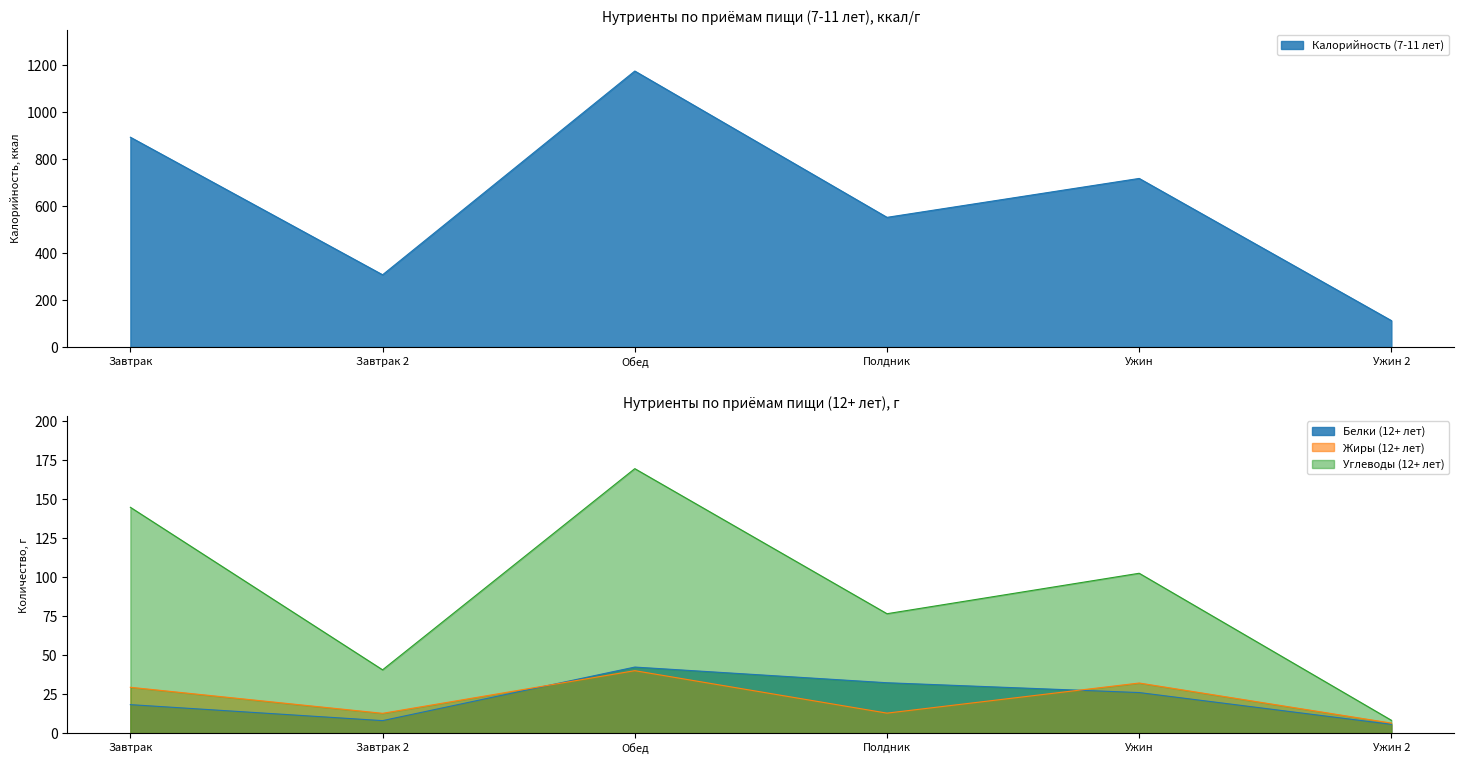

List the labels in order of Calories (12+ years) value, largest first.

Обед, Завтрак, Ужин, Полдник, Завтрак 2, Ужин 2